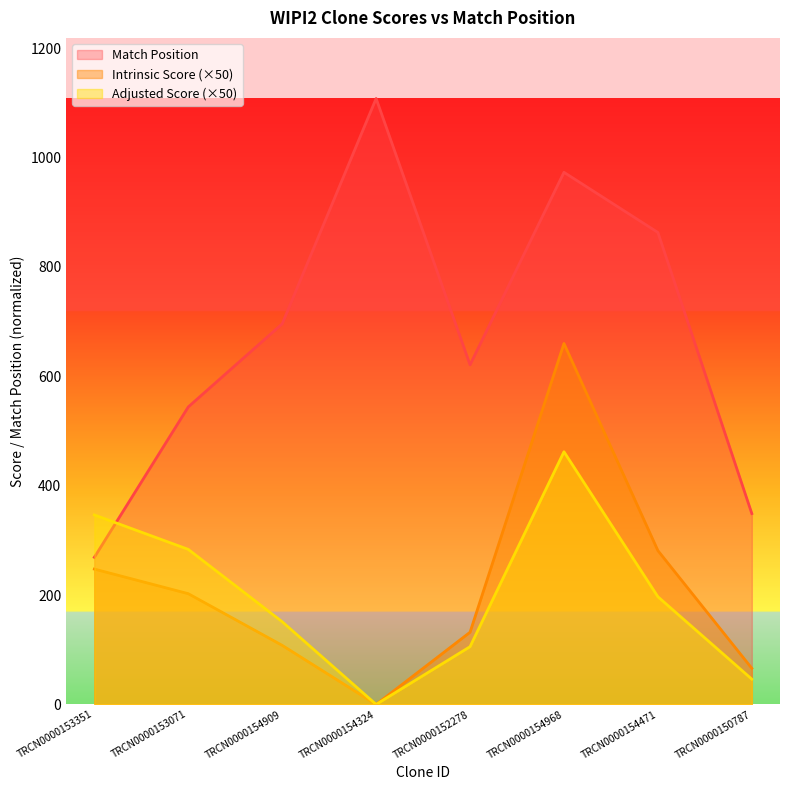

Rank the categories by Intrinsic Score value from highest to lowest.

TRCN0000154968, TRCN0000154471, TRCN0000153351, TRCN0000153071, TRCN0000152278, TRCN0000154909, TRCN0000150787, TRCN0000154324